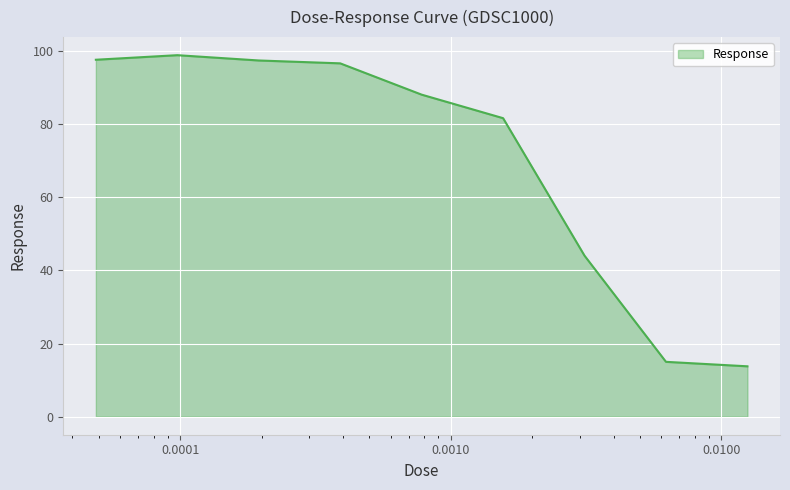

What is the minimum value shown in the chart?

13.8